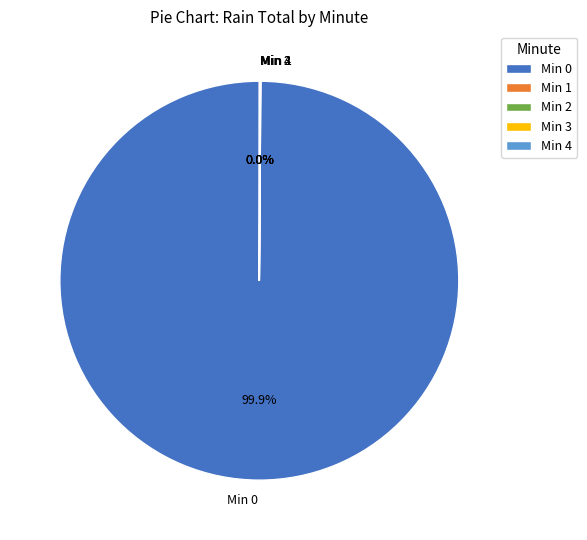

Does Min 0 account for over 50% of the chart?

Yes